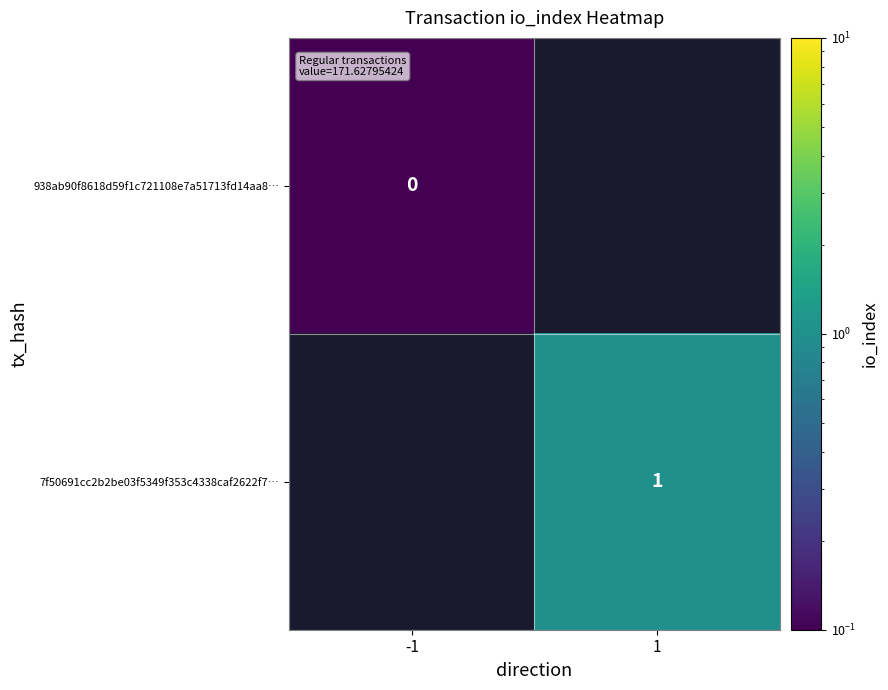

True or false: 7f50691cc2b2be03f5349f353c4338caf2622f7… has a value of 1.0 at 1.

True